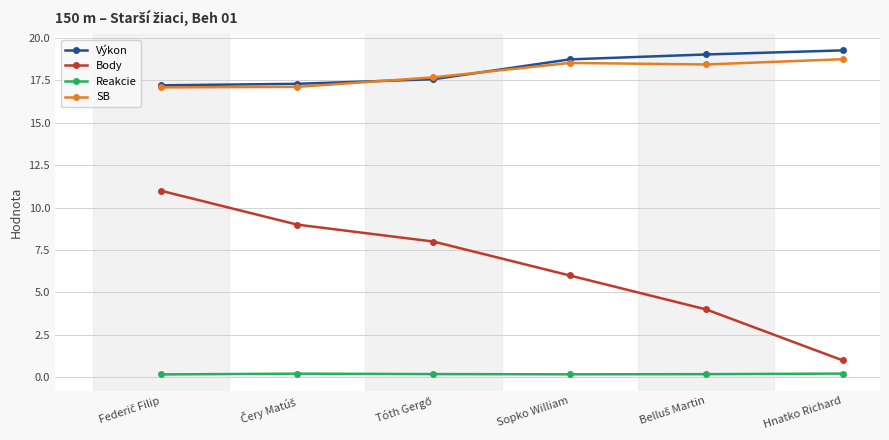

What is the highest value of the SB series?

18.8